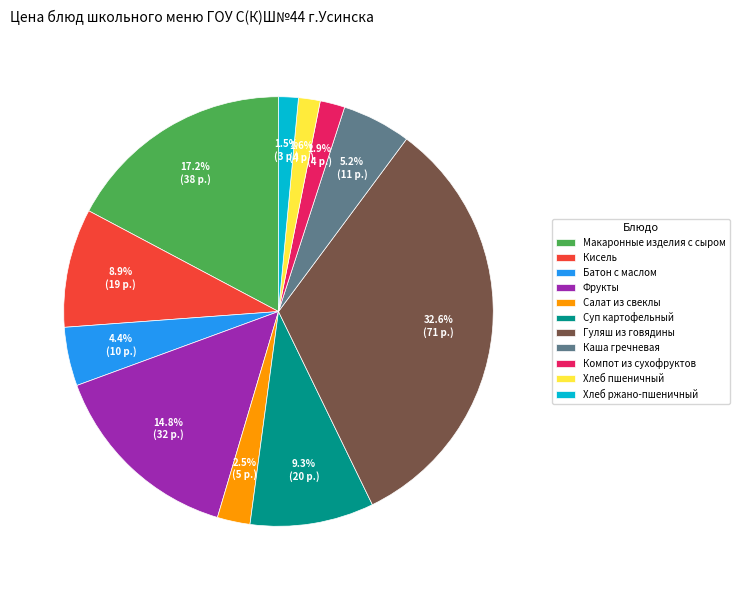

True or false: Компот из сухофруктов accounts for 2% of the total.

True